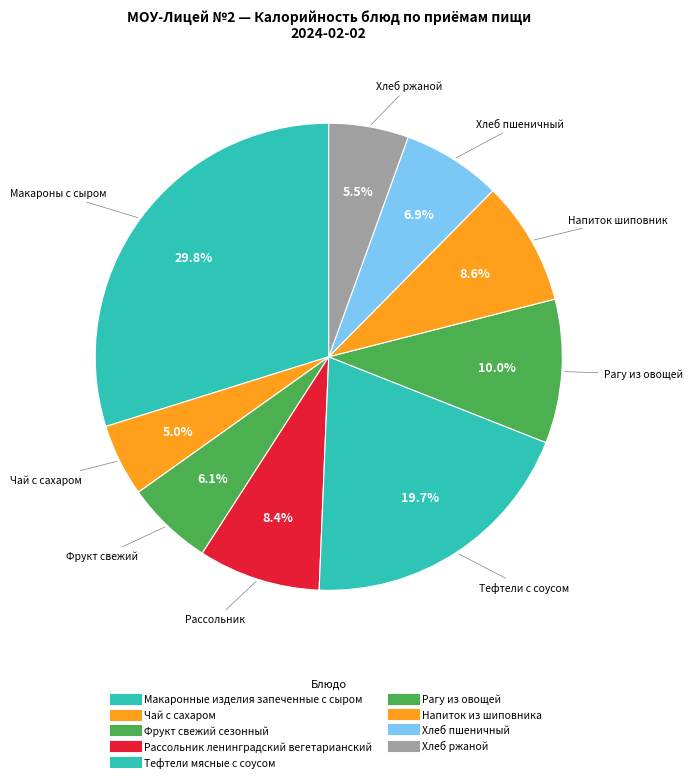

What is the change in value from Фрукт свежий сезонный to Хлеб пшеничный?

+9.9